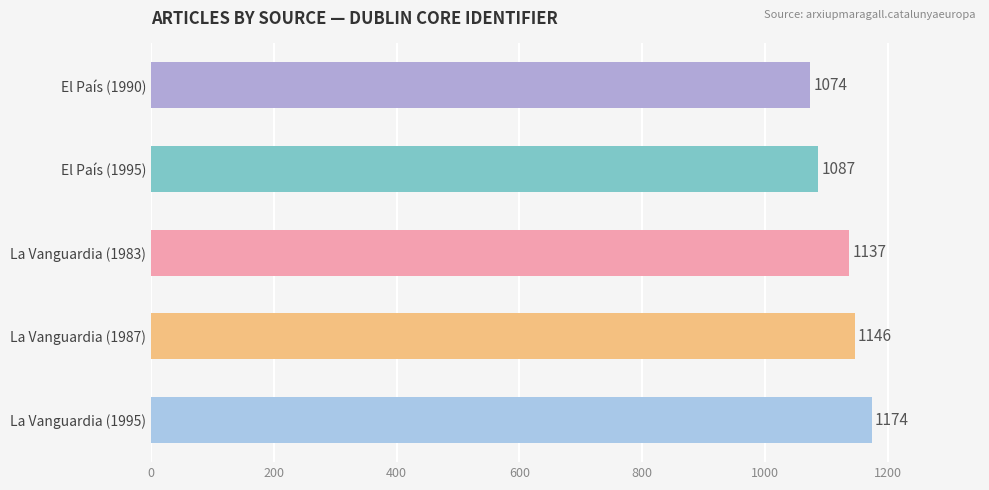

What is the average value?

1124